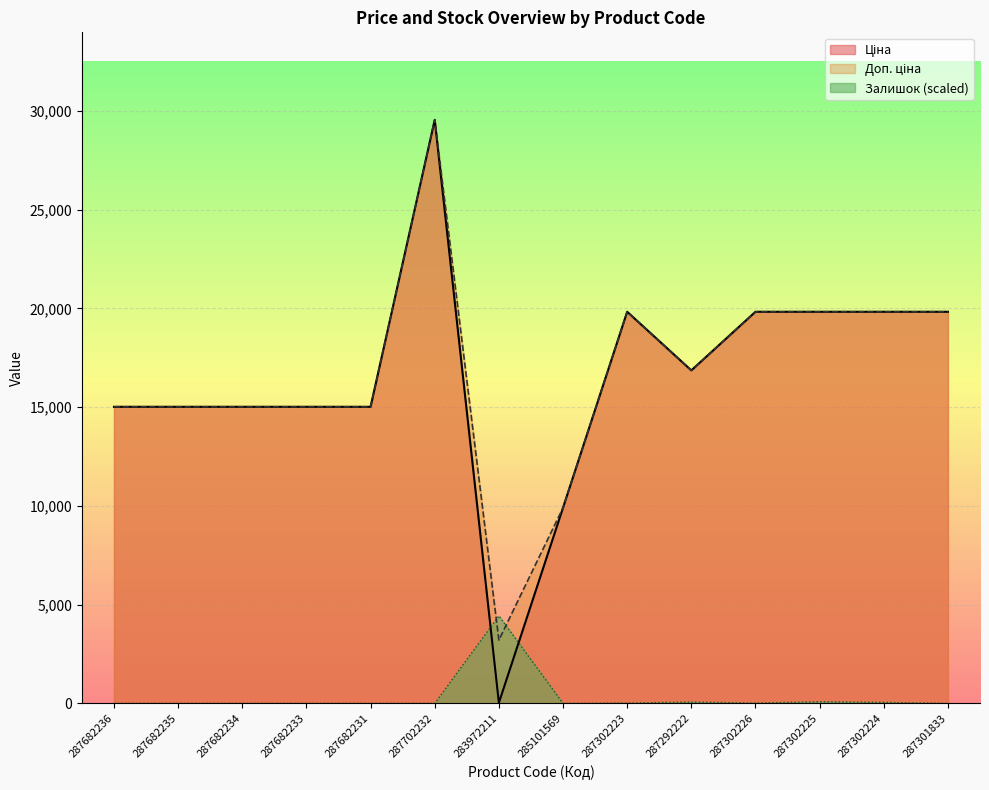

What is the total value across all series at 287302223?

39678.9